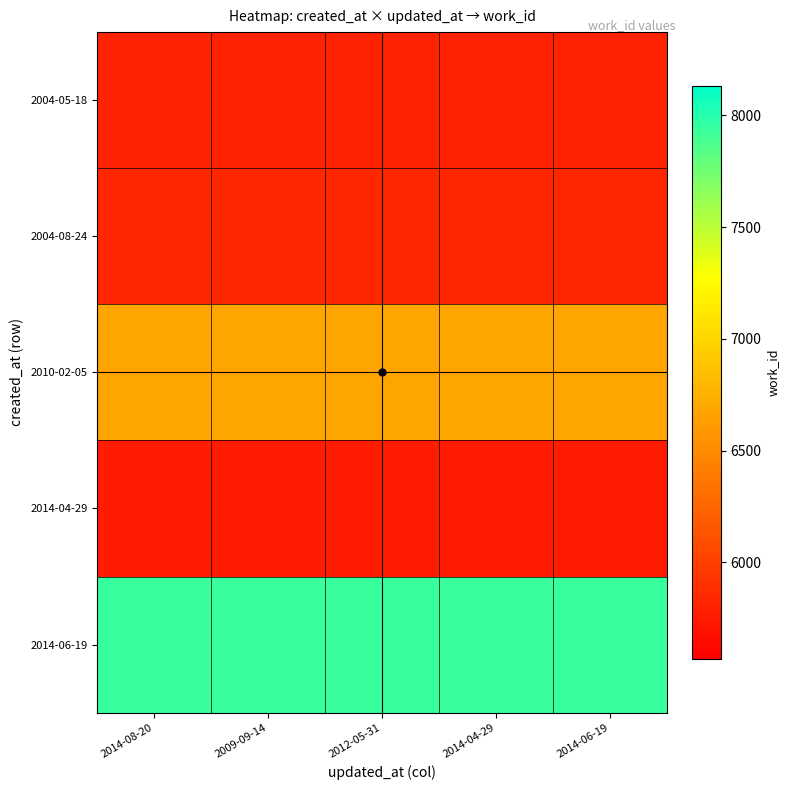

Between 2009-09-14 and 2014-04-29, which is larger?

2009-09-14